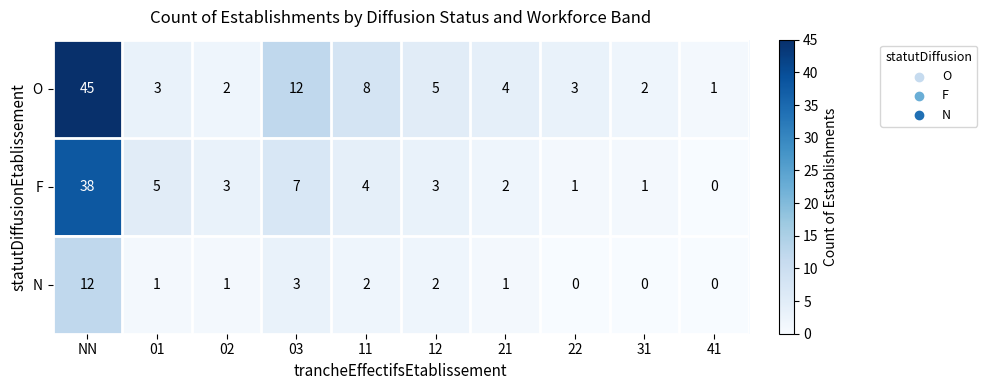

At 21, list the series in order from smallest to largest.

N, F, O